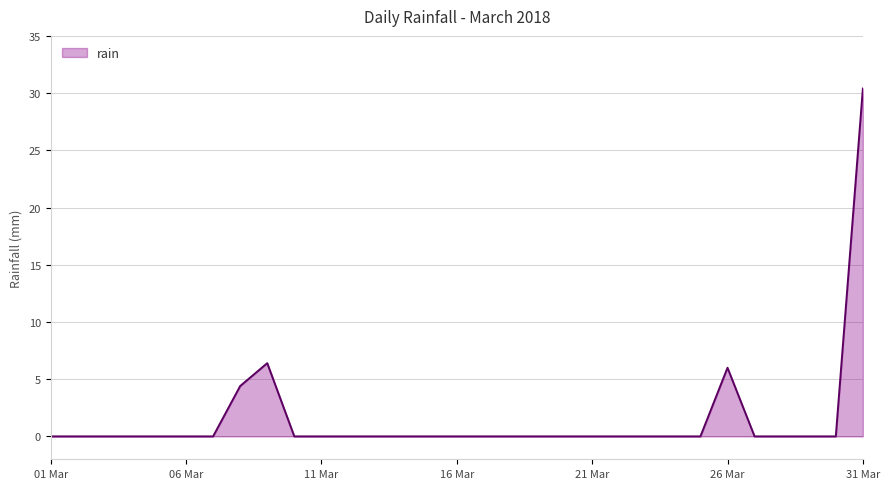

What is the difference between the maximum and minimum values?

30.4